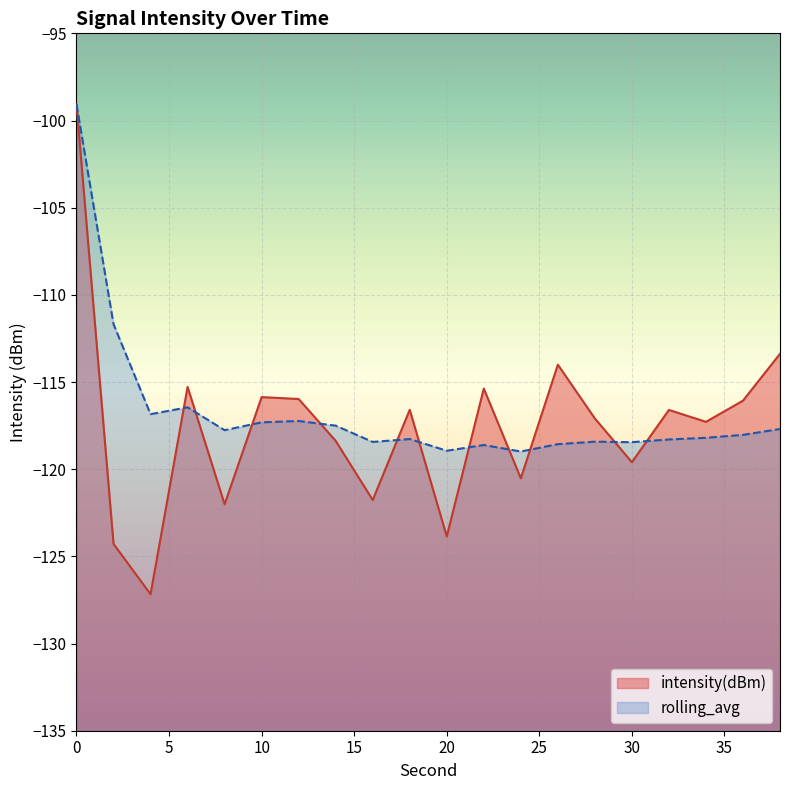

At how many categories does at least one series exceed -109?

1